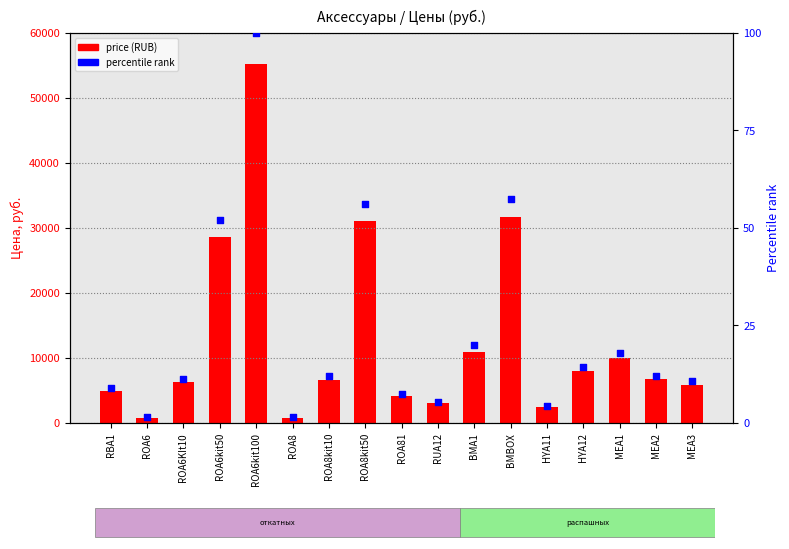

At which category is the sum across all series the highest?

ROA6kit100